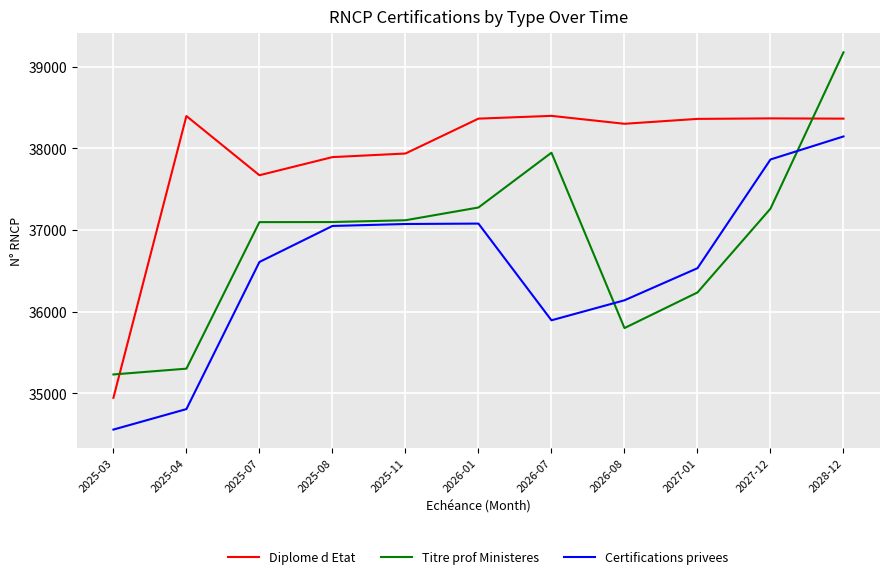

What is the maximum value for Diplome d Etat?

38399